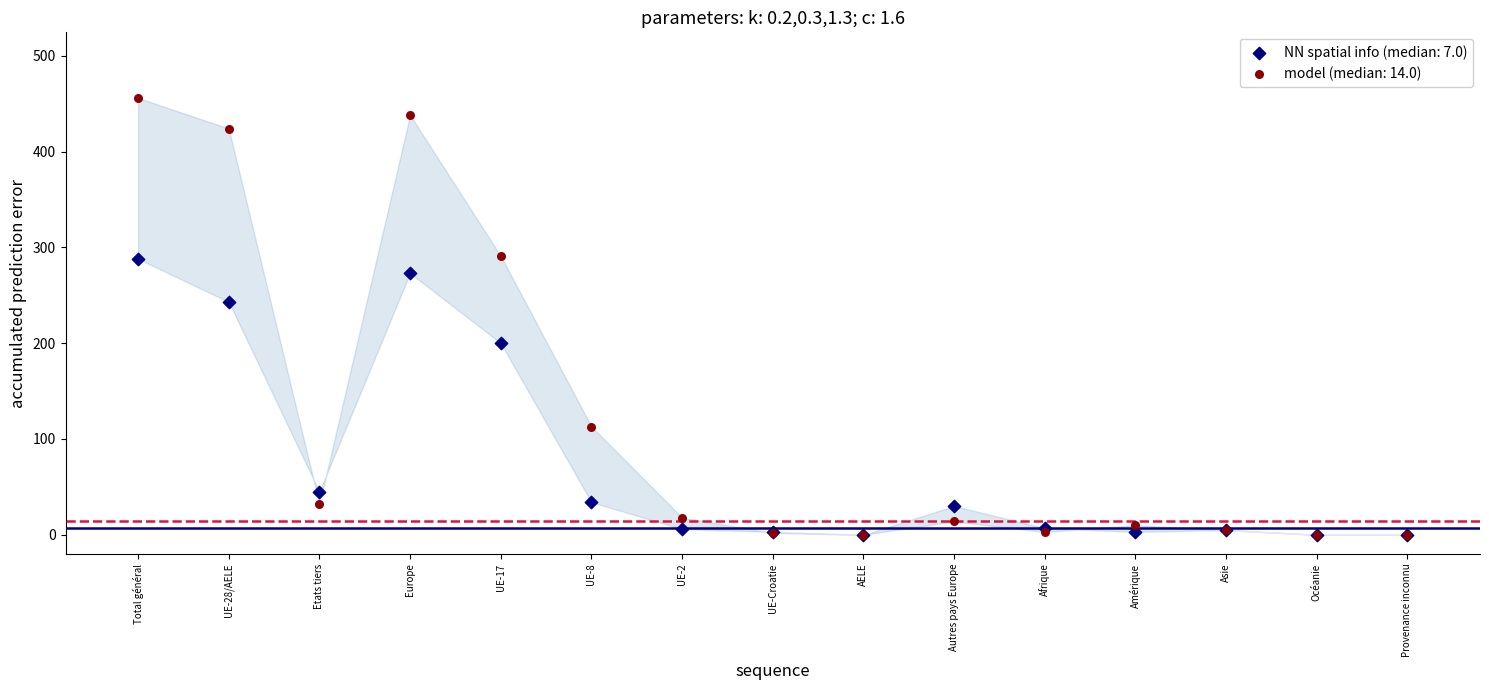

Which series has the largest Y range (max minus min)?

model (median: 14.0)